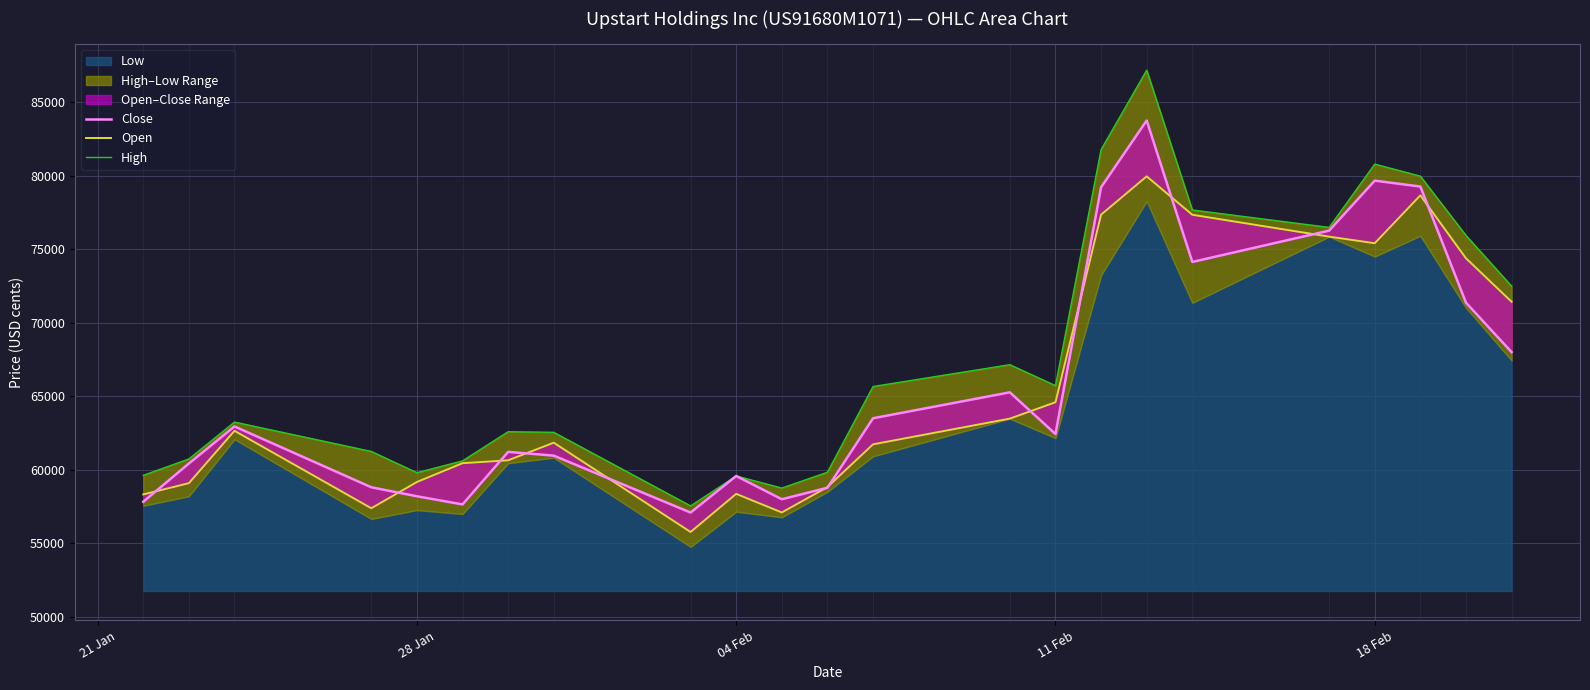

Rank the series by their maximum value, from lowest to highest.

Open, Close, High